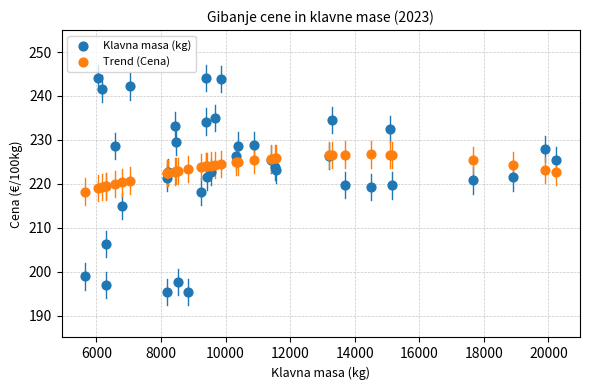

Which series has the largest Y range (max minus min)?

Klavna masa (kg)